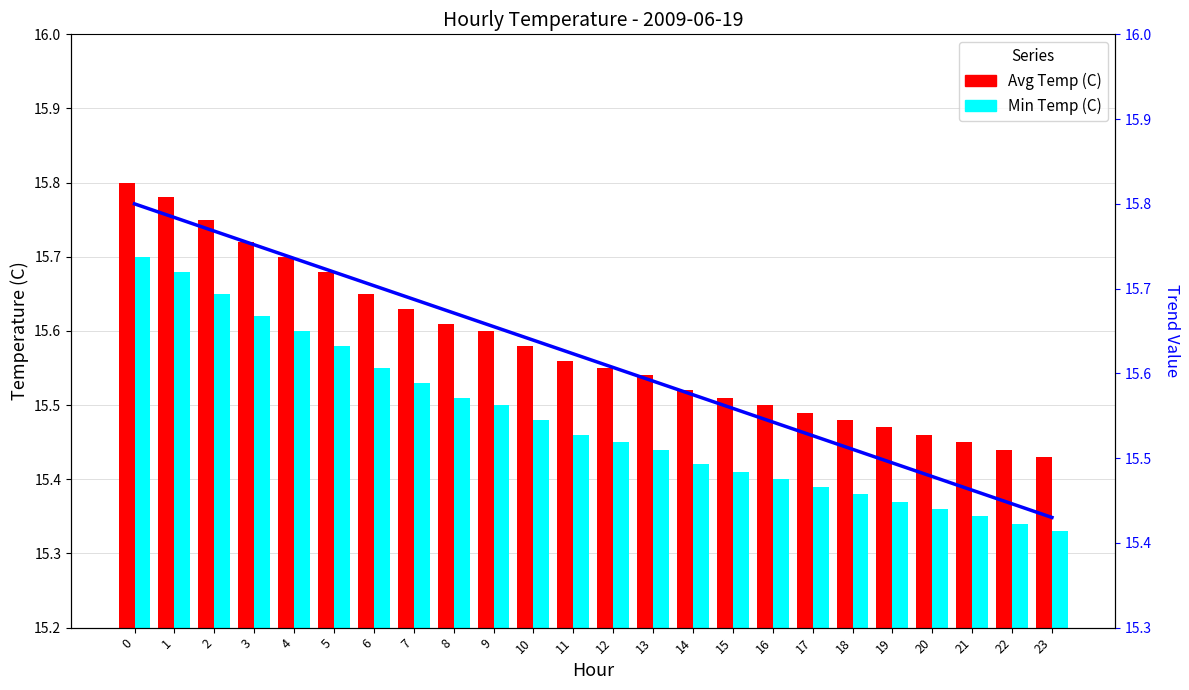

Reading right to left, transcribe all the data shown in this chart.

Avg Temp (C): 15.4	15.4	15.4	15.5	15.5	15.5	15.5	15.5	15.5	15.5	15.5	15.6	15.6	15.6	15.6	15.6	15.6	15.7	15.7	15.7	15.7	15.8	15.8	15.8
Min Temp (C): 15.3	15.3	15.3	15.4	15.4	15.4	15.4	15.4	15.4	15.4	15.4	15.4	15.5	15.5	15.5	15.5	15.5	15.6	15.6	15.6	15.6	15.7	15.7	15.7
Temp Trend: 15.4	15.4	15.5	15.5	15.5	15.5	15.5	15.5	15.6	15.6	15.6	15.6	15.6	15.6	15.7	15.7	15.7	15.7	15.7	15.7	15.8	15.8	15.8	15.8